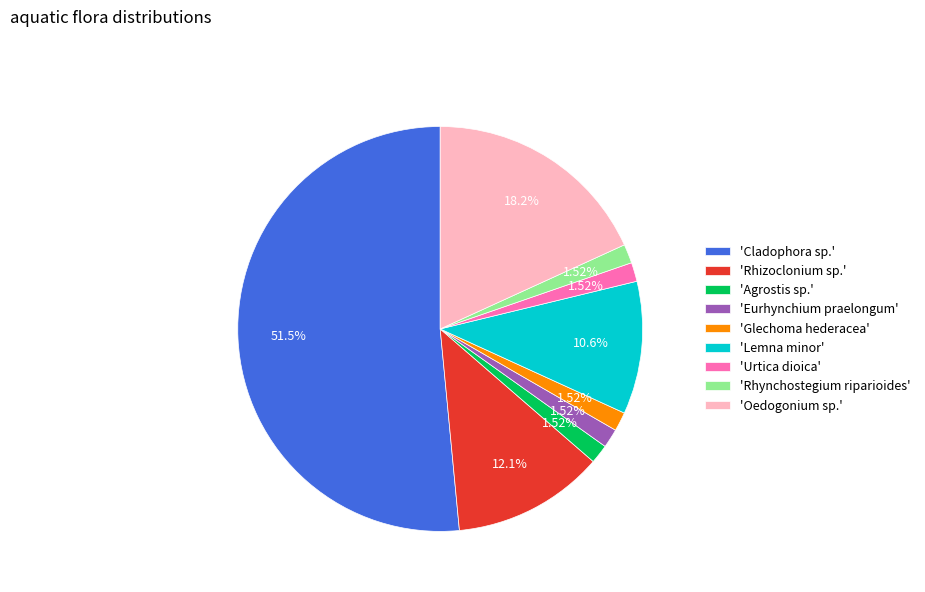

What is the ratio of the value at 'Oedogonium sp.' to the value at 'Agrostis sp.'?

12.0